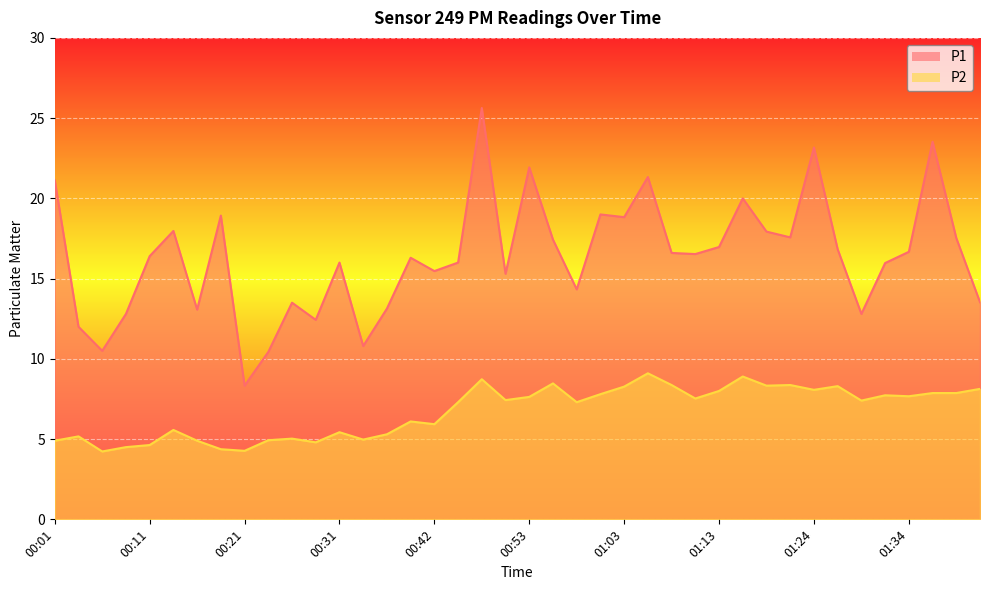

What is the label of the 21st point from the left?

00:53